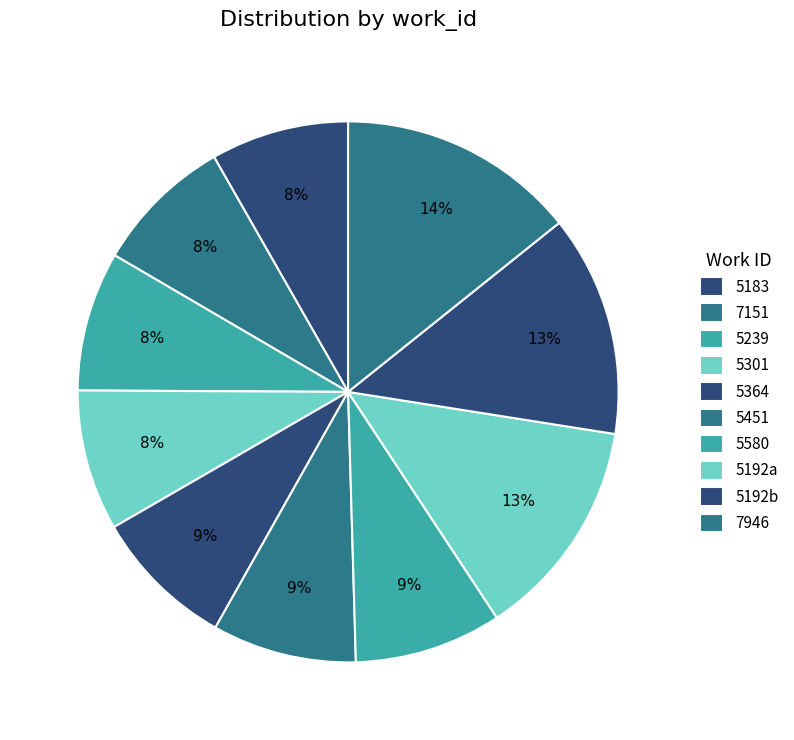

What is the change in value from 5183 to 5580?

+944